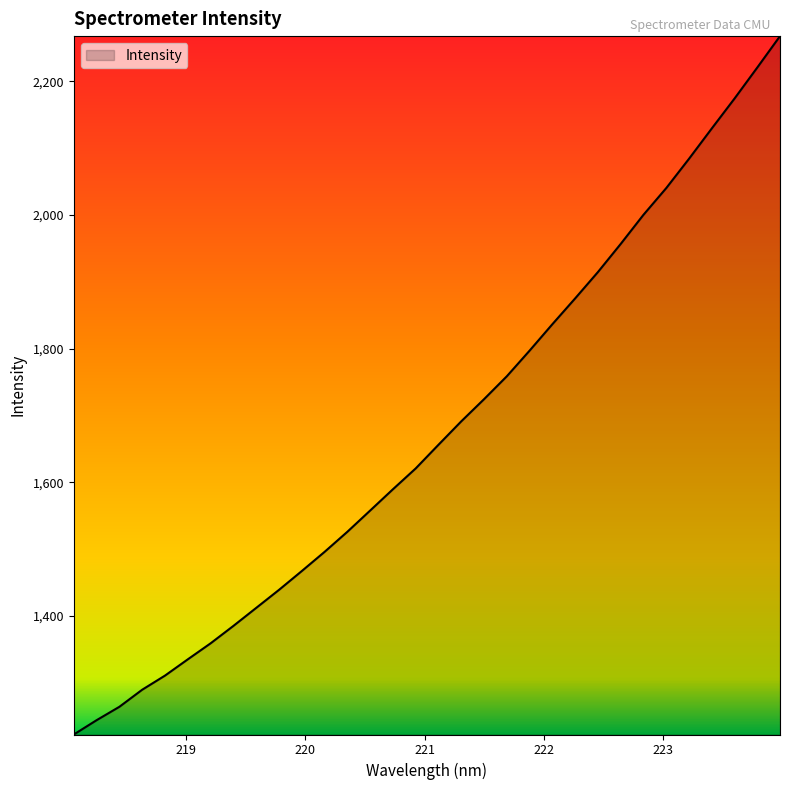

What is the maximum value shown in the chart?

2267.5